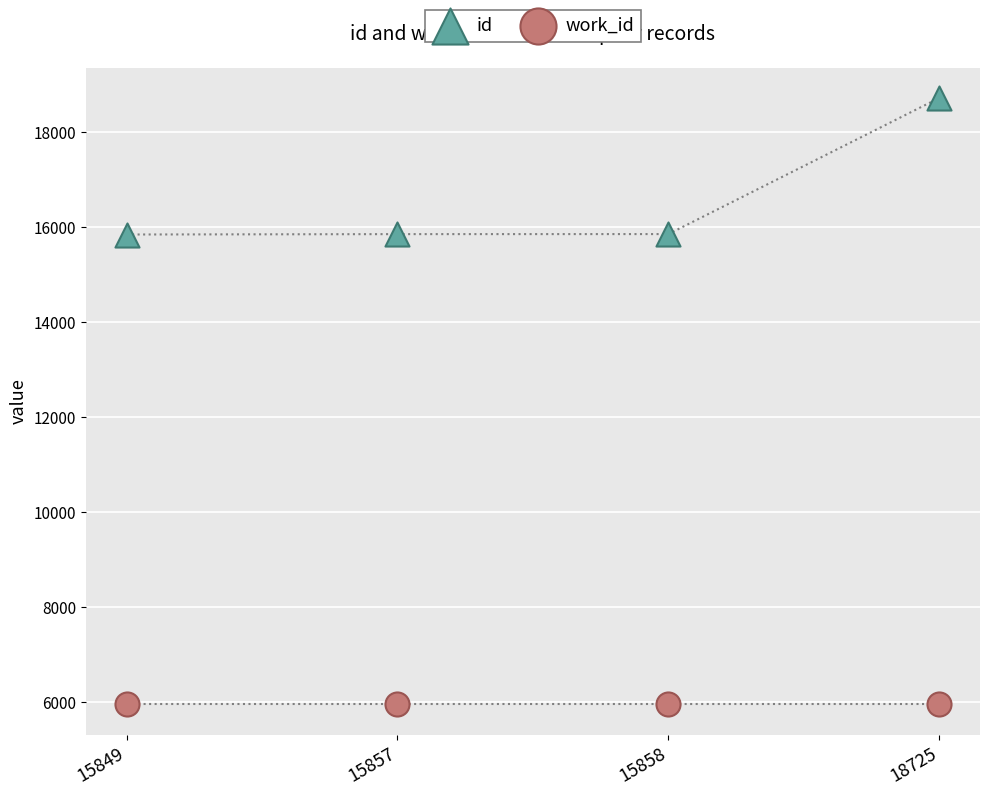

Across all data points, what is the average Y value?

11266